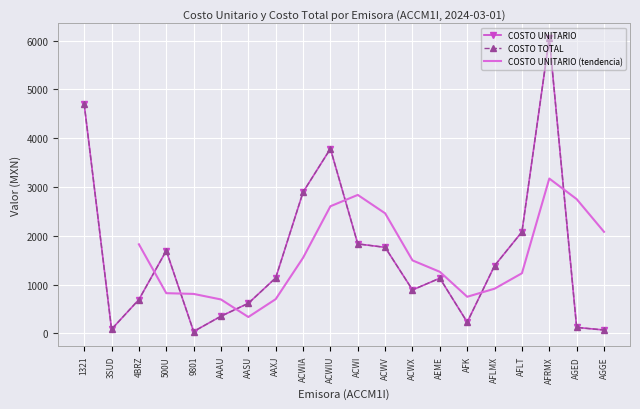

Is the value of COSTO UNITARIO at 500U greater than the value of COSTO TOTAL at ACWIU?

No